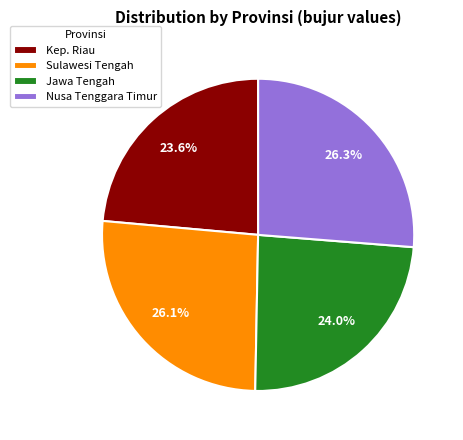

Is it true that Nusa Tenggara Timur is 19% of the pie?

False